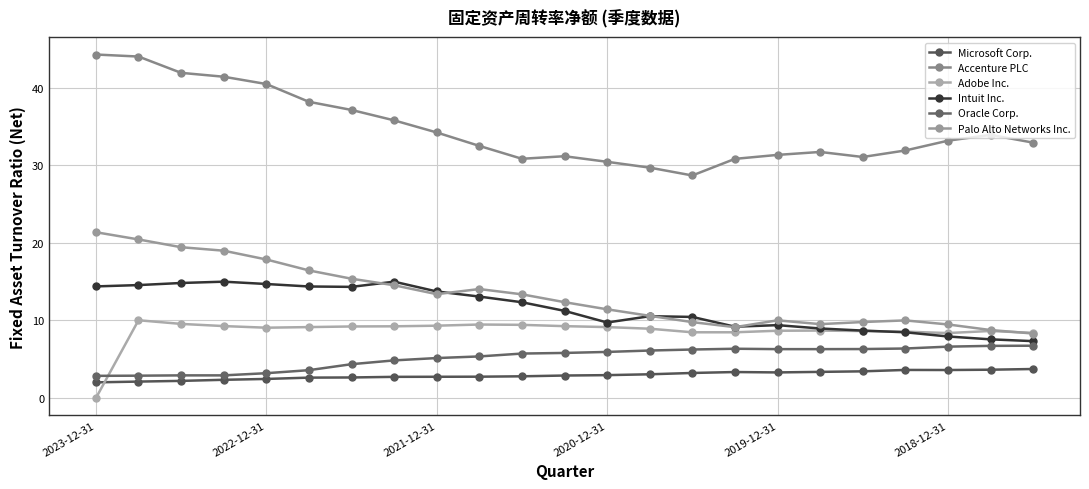

Reading left to right, extract all data points from this chart.

Microsoft Corp.: 2.0	2.1	2.2	2.4	2.5	2.6	2.7	2.7	2.8	2.8	2.8	2.9	3.0	3.1	3.2	3.4	3.3	3.4	3.5	3.6	3.6	3.7	3.8
Accenture PLC: 44.3	44.0	41.9	41.4	40.5	38.2	37.1	35.8	34.2	32.5	30.8	31.2	30.4	29.7	28.7	30.8	31.3	31.7	31.1	31.9	33.2	33.9	32.9
Adobe Inc.: 0.0	10.0	9.6	9.3	9.1	9.2	9.2	9.2	9.3	9.5	9.4	9.3	9.2	8.9	8.5	8.5	8.7	8.7	8.6	8.6	8.4	8.7	8.4
Intuit Inc.: 14.4	14.6	14.8	15.0	14.7	14.4	14.3	15.0	13.7	13.1	12.3	11.2	9.7	10.6	10.5	9.2	9.4	9.0	8.7	8.5	7.9	7.6	7.3
Oracle Corp.: 2.9	2.9	2.9	2.9	3.2	3.6	4.4	4.9	5.2	5.4	5.7	5.8	6.0	6.1	6.3	6.4	6.3	6.3	6.3	6.4	6.6	6.7	6.8
Palo Alto Networks Inc.: 21.4	20.4	19.4	19.0	17.9	16.4	15.4	14.5	13.4	14.1	13.4	12.4	11.4	10.6	9.8	9.1	10.0	9.5	9.8	10.0	9.5	8.8	8.3